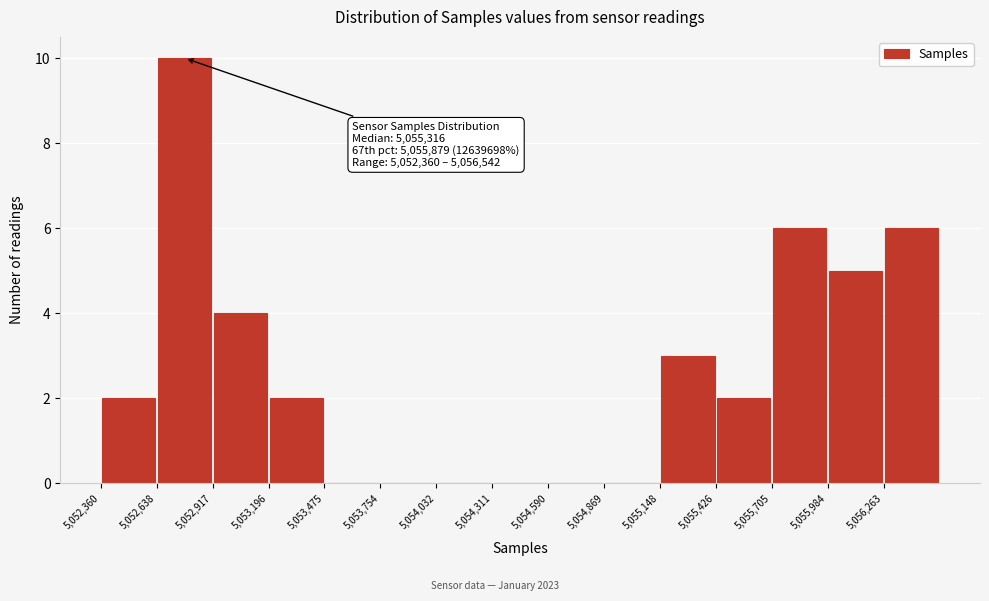

Over which range of the x-axis is the bar tallest?

5052650 to 5052900